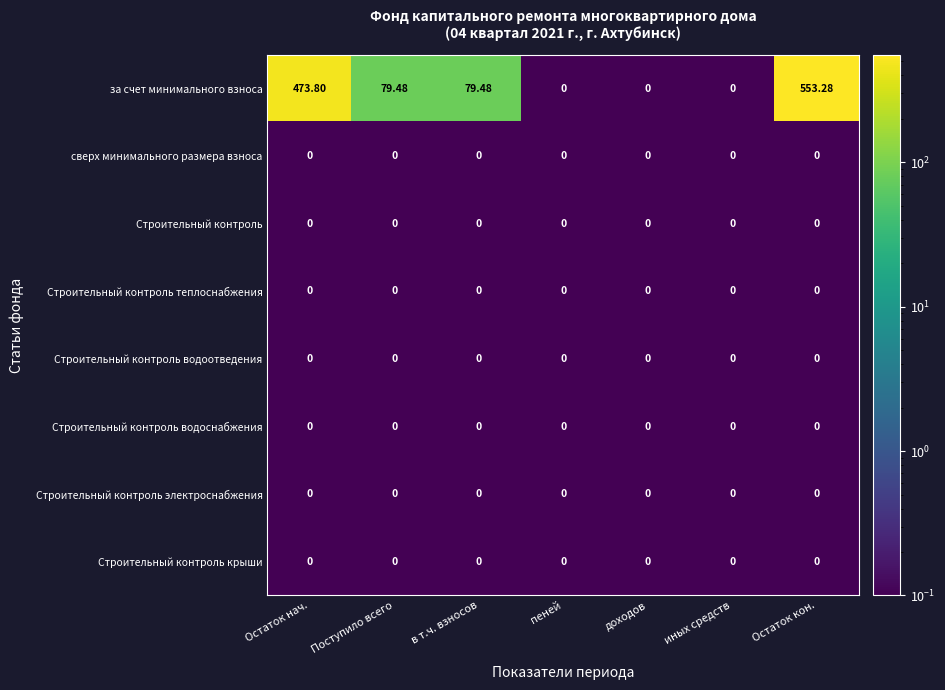

At which category is the sum across all series the highest?

Остаток кон.